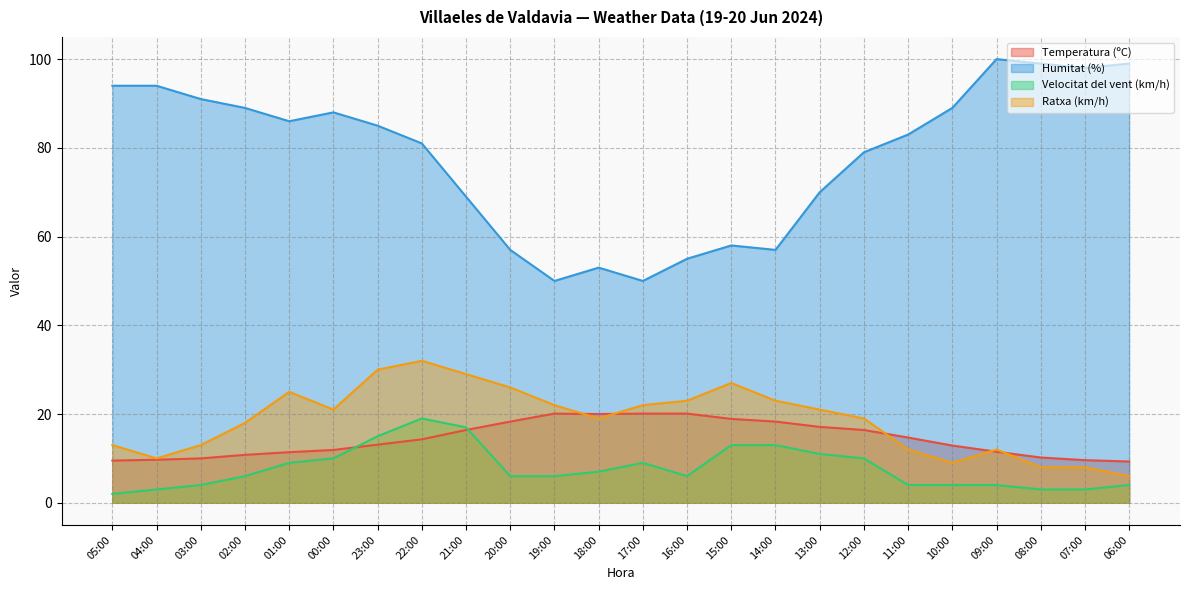

True or false: Ratxa (km/h) and Velocitat del vent (km/h) intersect in this chart.

False